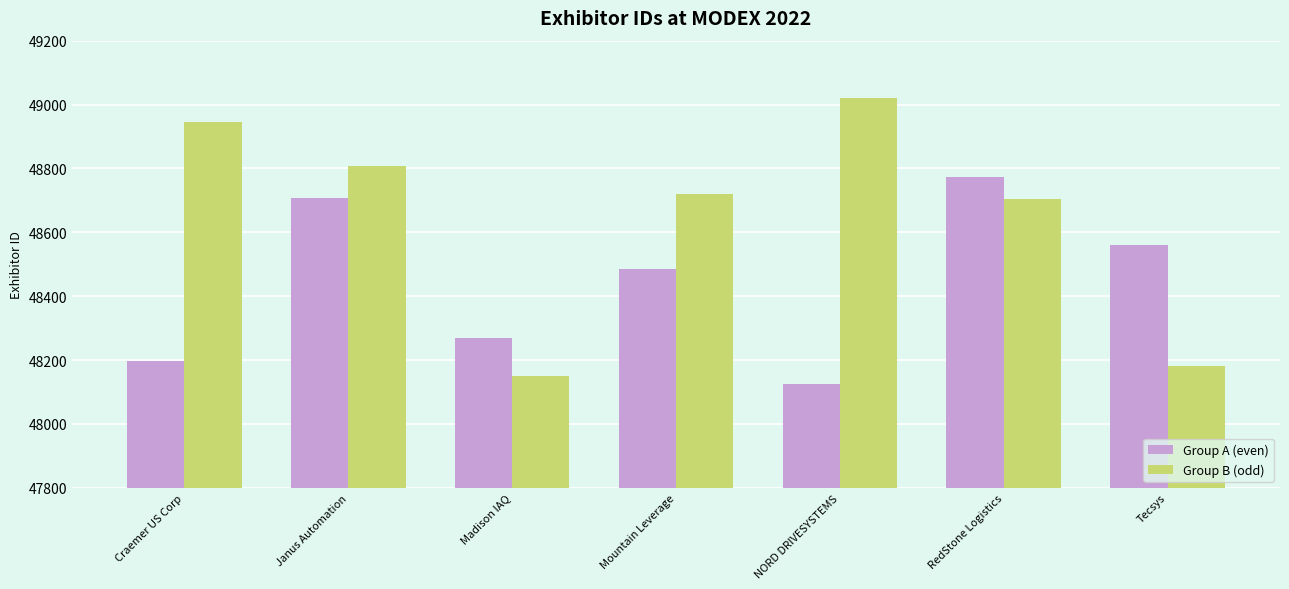

What is the difference between the Group B (odd) values at Craemer US Corp and RedStone Logistics?

241